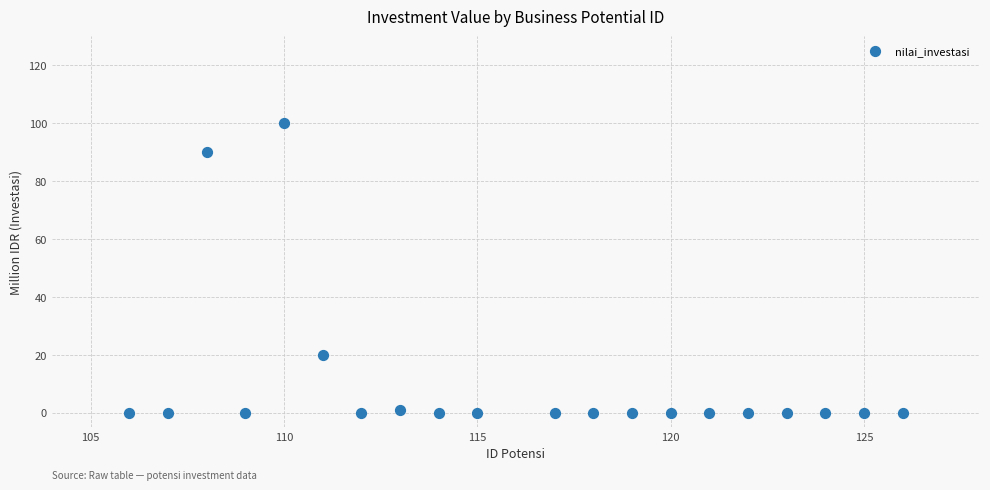

What is the range of Y values (max minus min)?

100